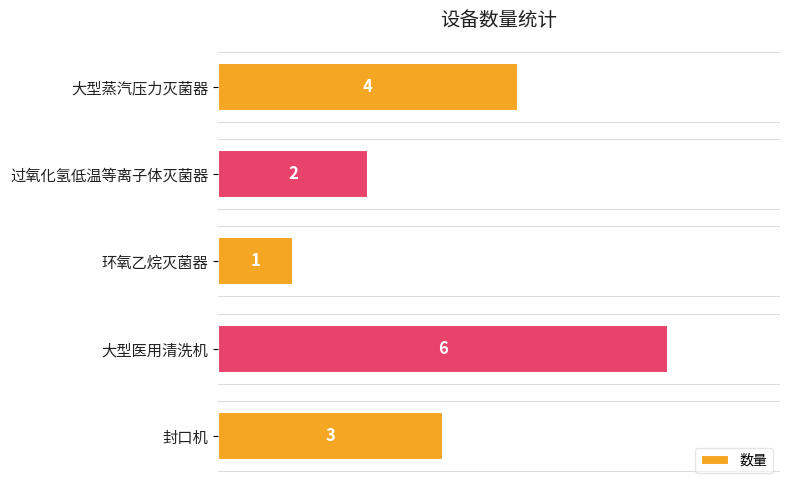

What is the maximum value shown in the chart?

6